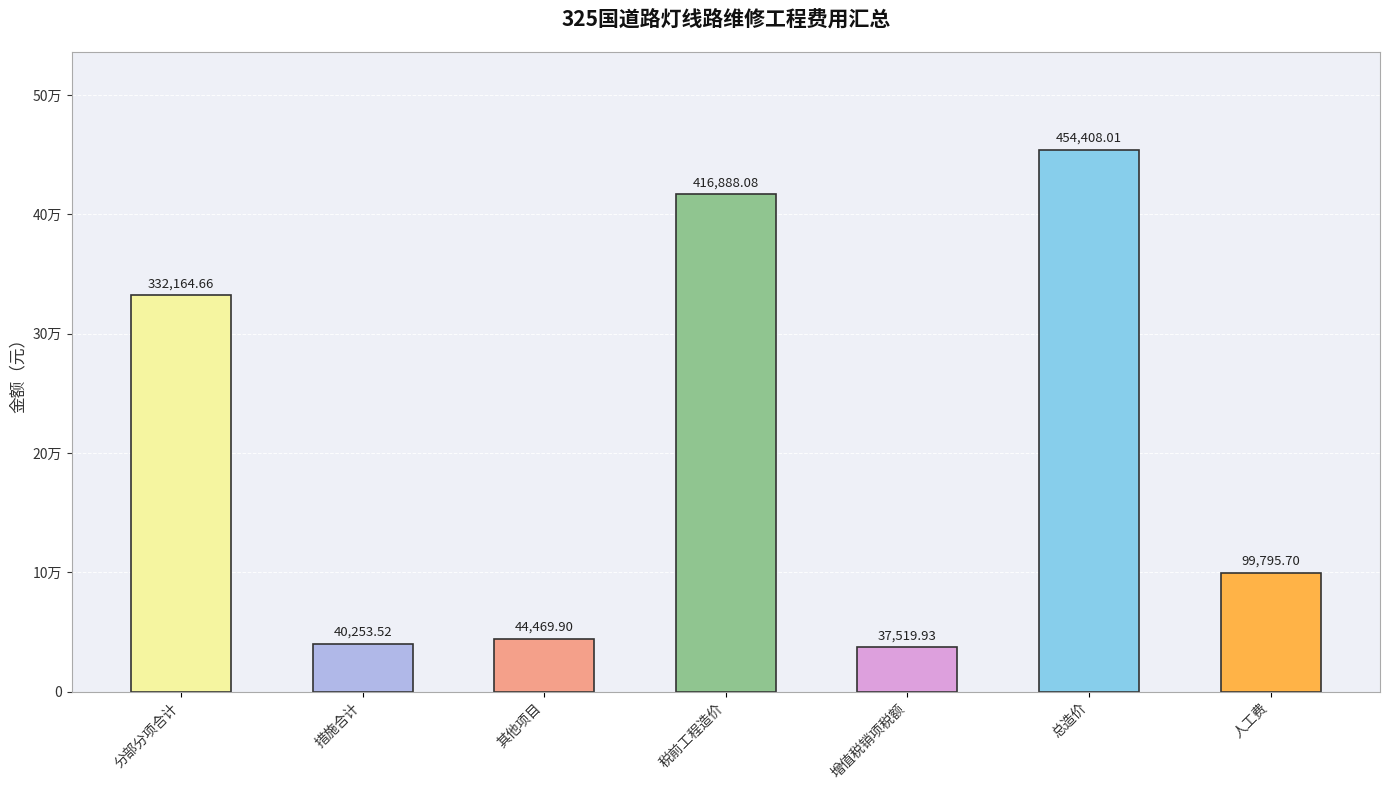

What is the label of the 1st bar from the left?

分部分项合计